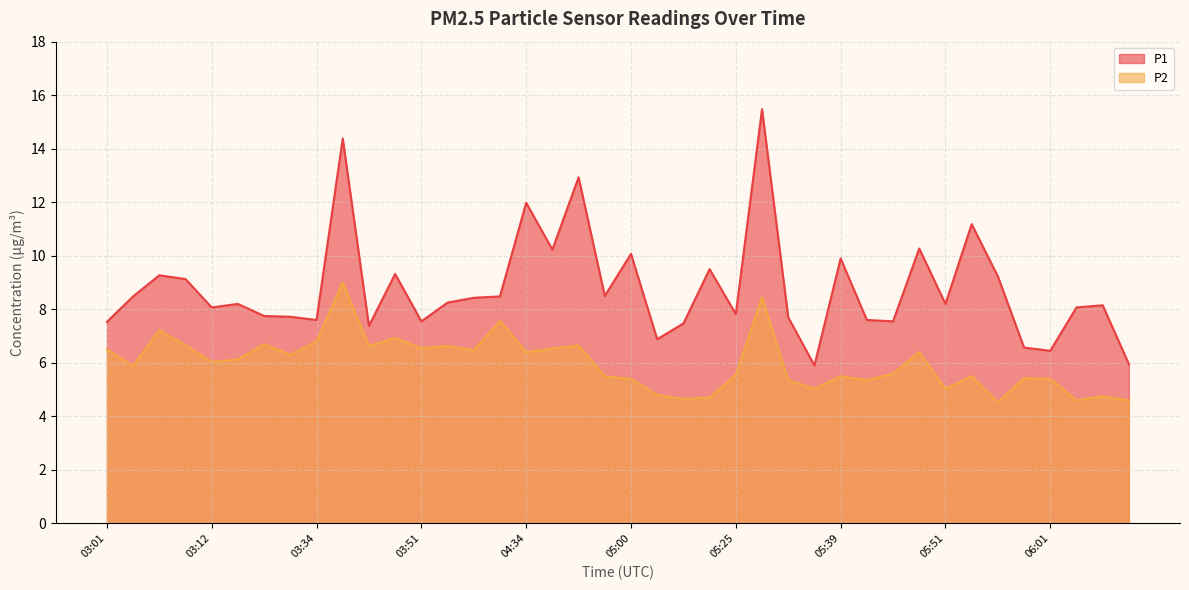

True or false: P2 and P1 cross at least once.

False